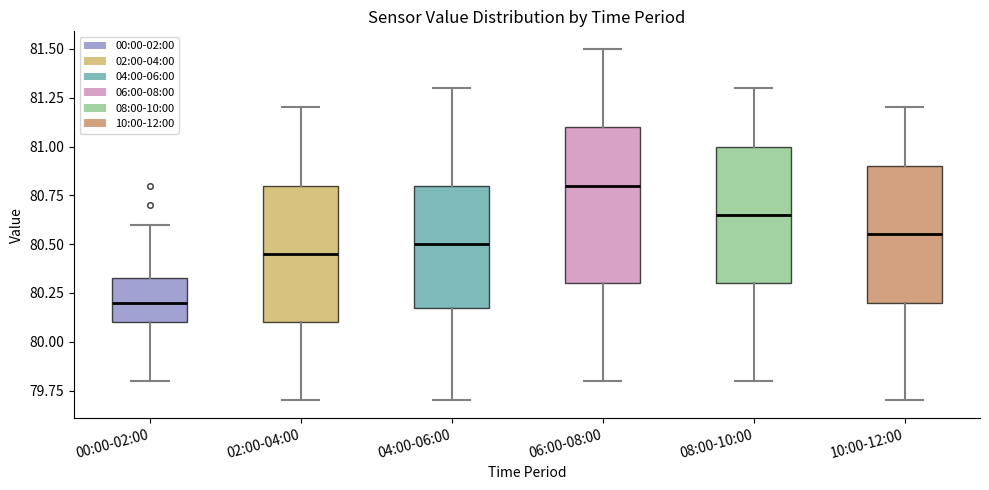

Where does the upper whisker of the box for 00:00-02:00 end on the y-axis? The values are not printed on the chart, so give them approximately, as read against the axis.

80.60